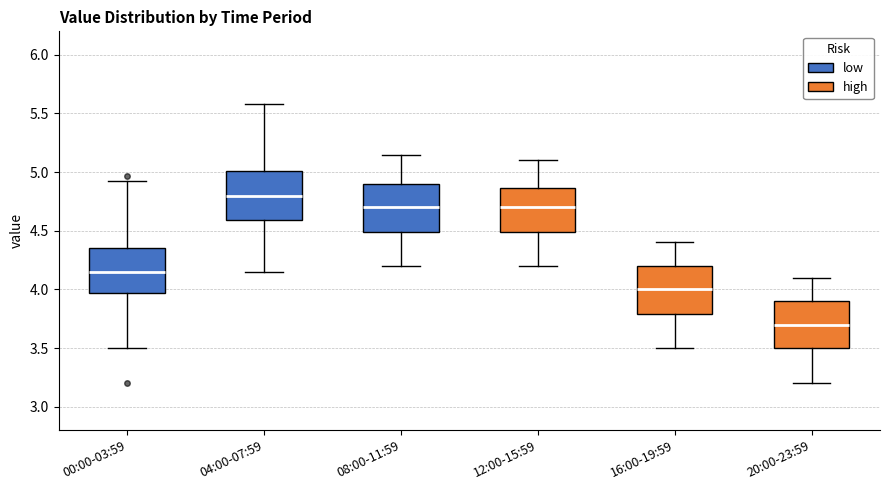

Reading left to right, read every box against the y-axis: the position of its median line, the range the box covers, and the ends of its whiskers. The values are not printed on the chart, so give them approximately, as read against the axis.

00:00-03:59: median 4.15, box 3.95 to 4.35, whiskers 3.50 to 4.90
04:00-07:59: median 4.80, box 4.60 to 5.00, whiskers 4.15 to 5.60
08:00-11:59: median 4.70, box 4.50 to 4.90, whiskers 4.20 to 5.15
12:00-15:59: median 4.70, box 4.50 to 4.85, whiskers 4.20 to 5.10
16:00-19:59: median 4.00, box 3.80 to 4.20, whiskers 3.50 to 4.40
20:00-23:59: median 3.70, box 3.50 to 3.90, whiskers 3.20 to 4.10